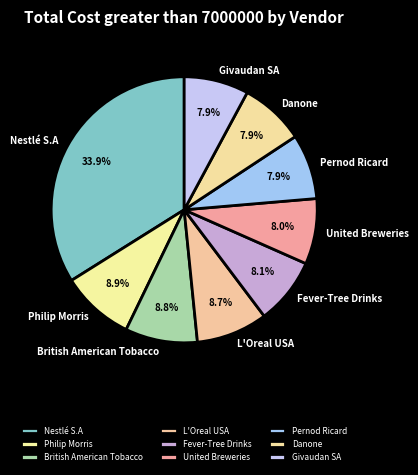

What percentage do Givaudan SA and Pernod Ricard together represent?

15.8%